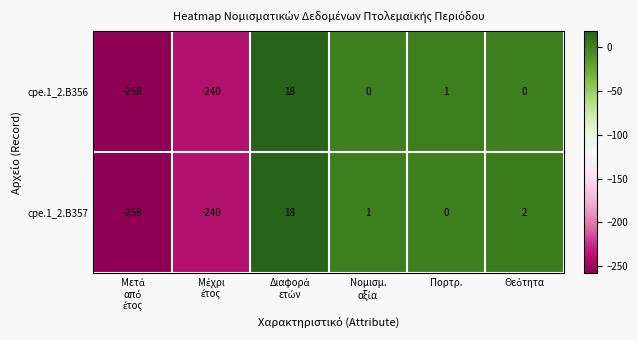

What is the difference between the maximum and second lowest values in the cpe.1_2.B357 series?

258